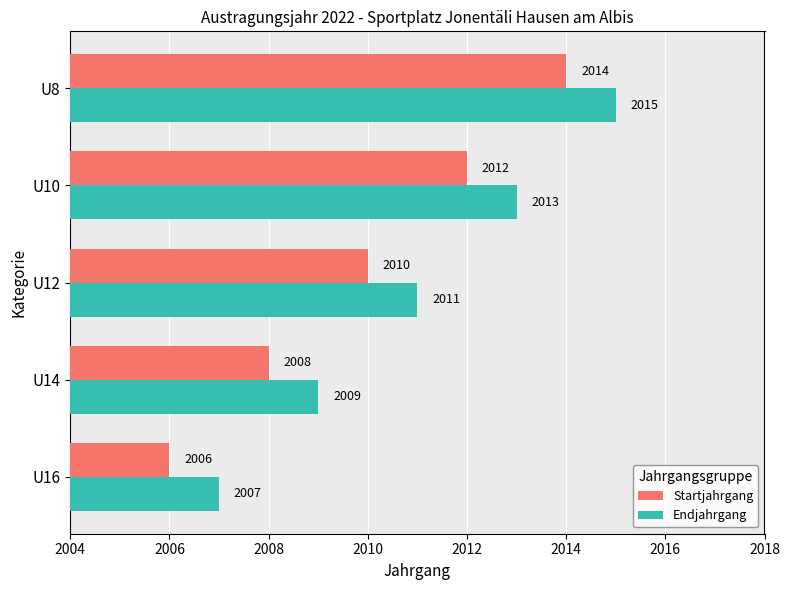

Rank the series at U16 from lowest to highest value.

Startjahrgang, Endjahrgang